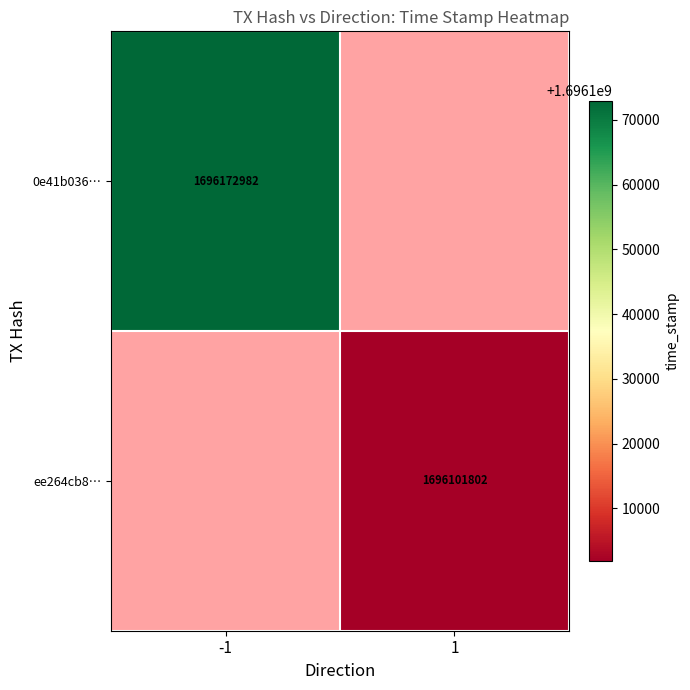

True or false: ee264cb8… has a value of 1696101802 at 1.

True